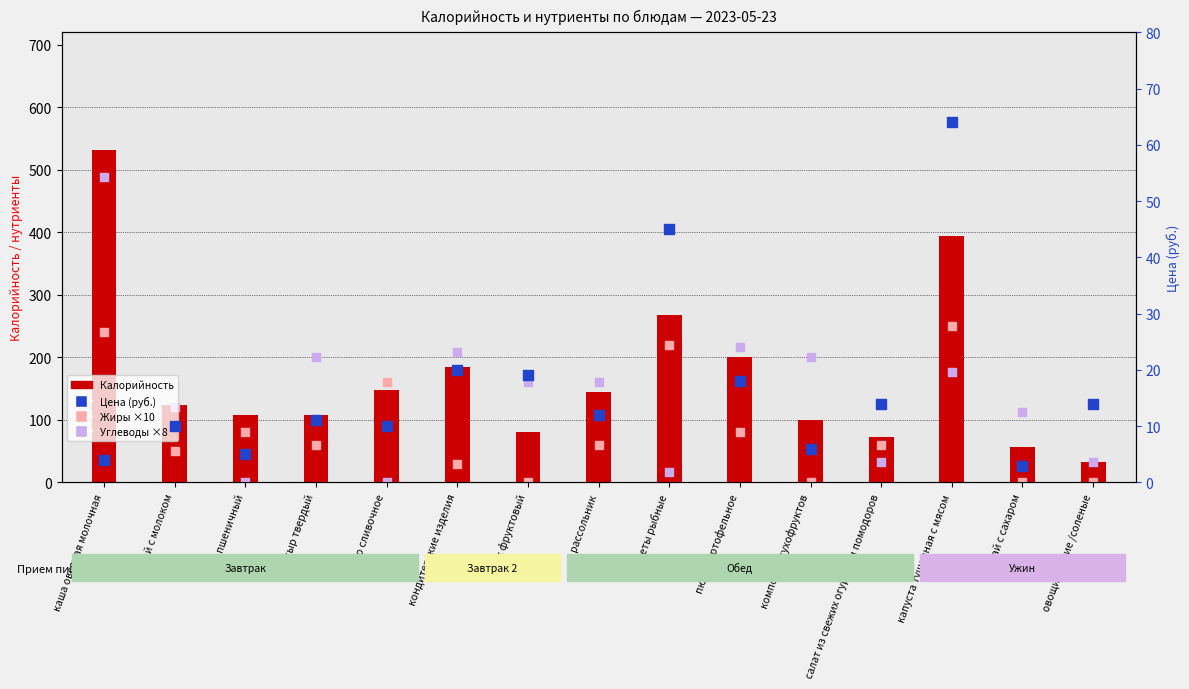

At which category is the sum across all series the highest?

каша овсяная молочная